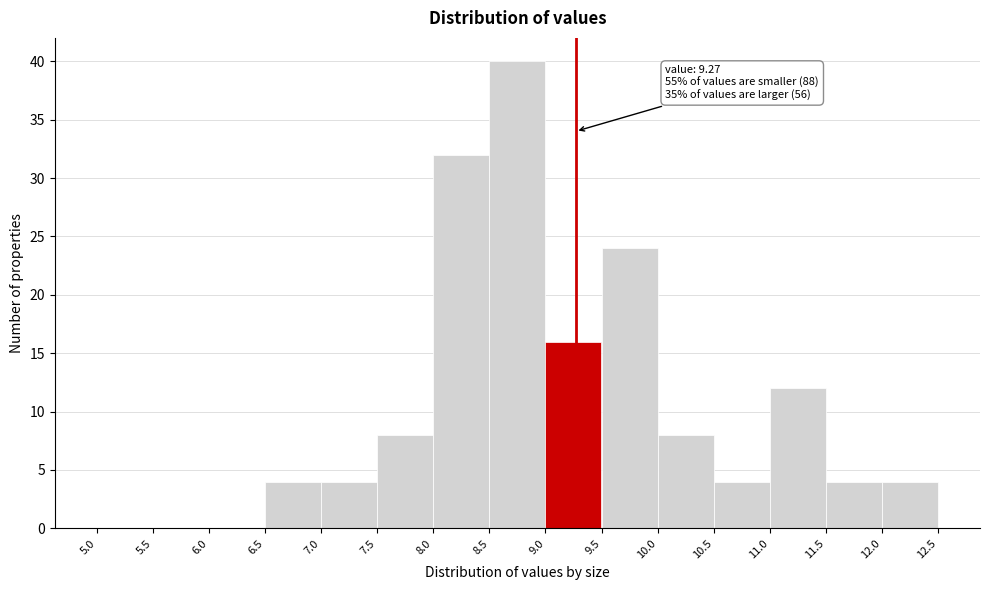

Which range on the x-axis has the tallest bar?

8.5 to 9.0